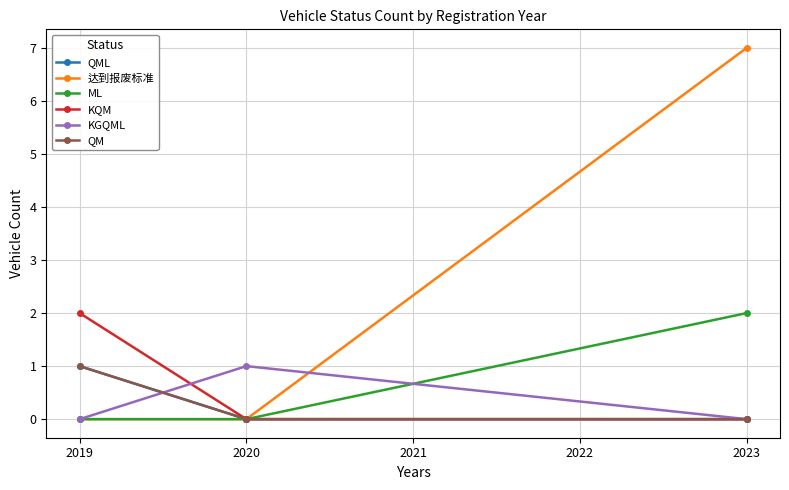

Is this an area chart (filled region under the line)?

No